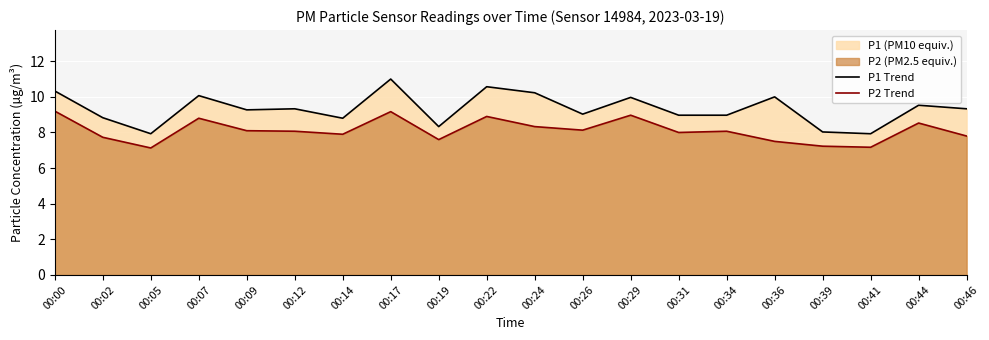

List the series in order of their peak value, lowest first.

P2 Trend, P1 Trend